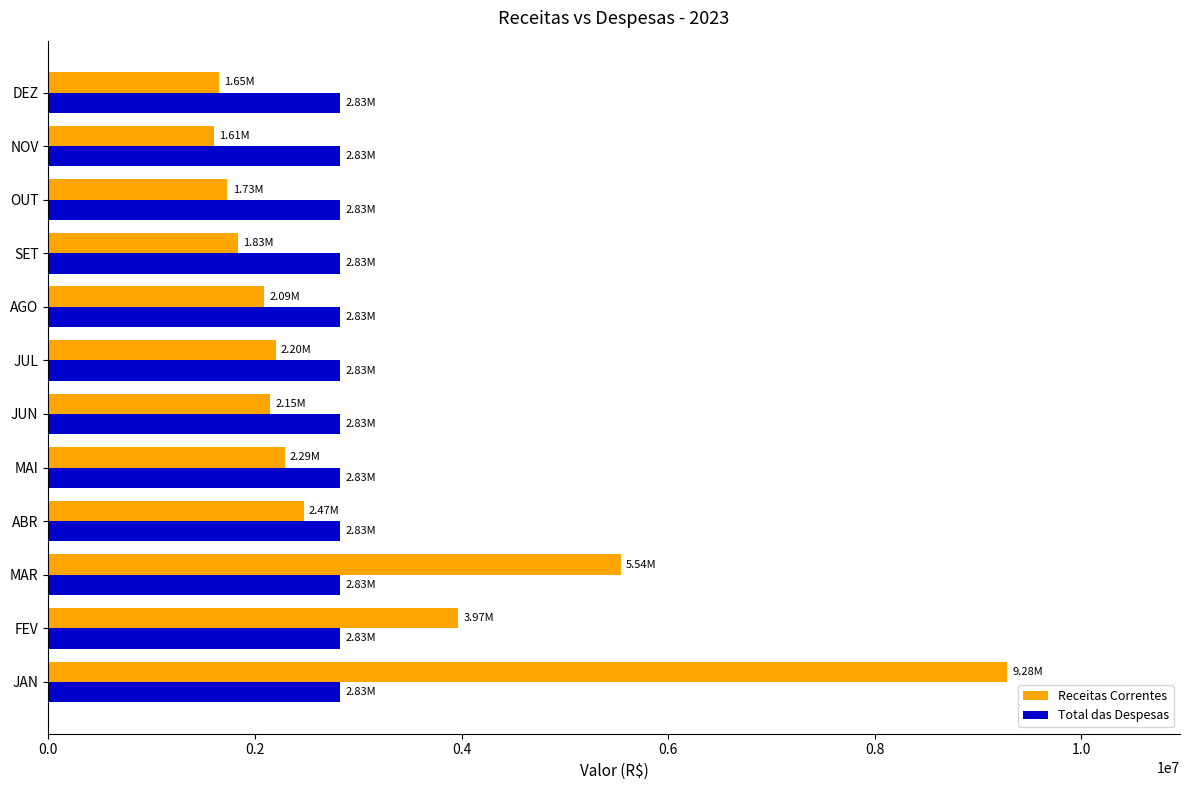

Which category has the highest value in the Receitas Correntes series?

JAN